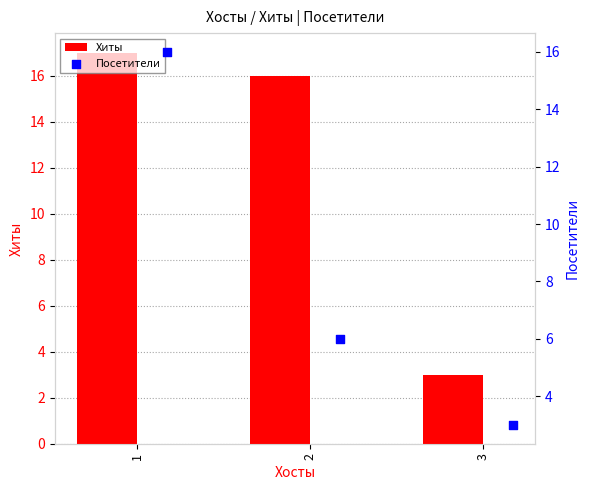

Which series has the largest Y range (max minus min)?

Хиты